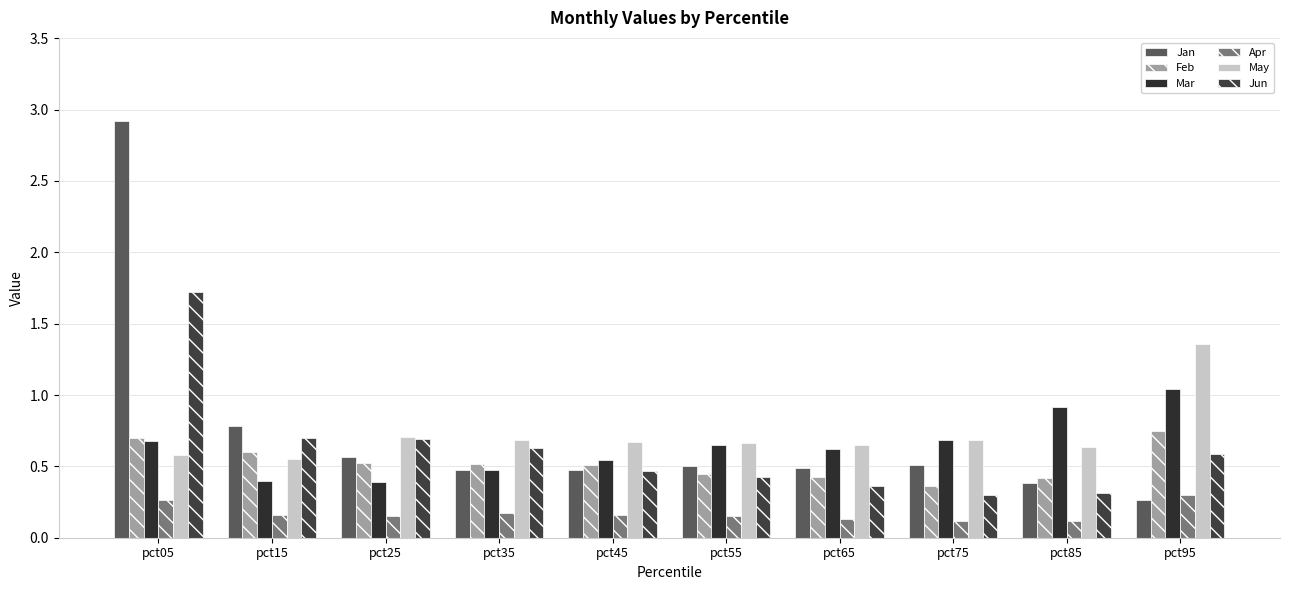

Which series has the largest total across all categories?

Jan